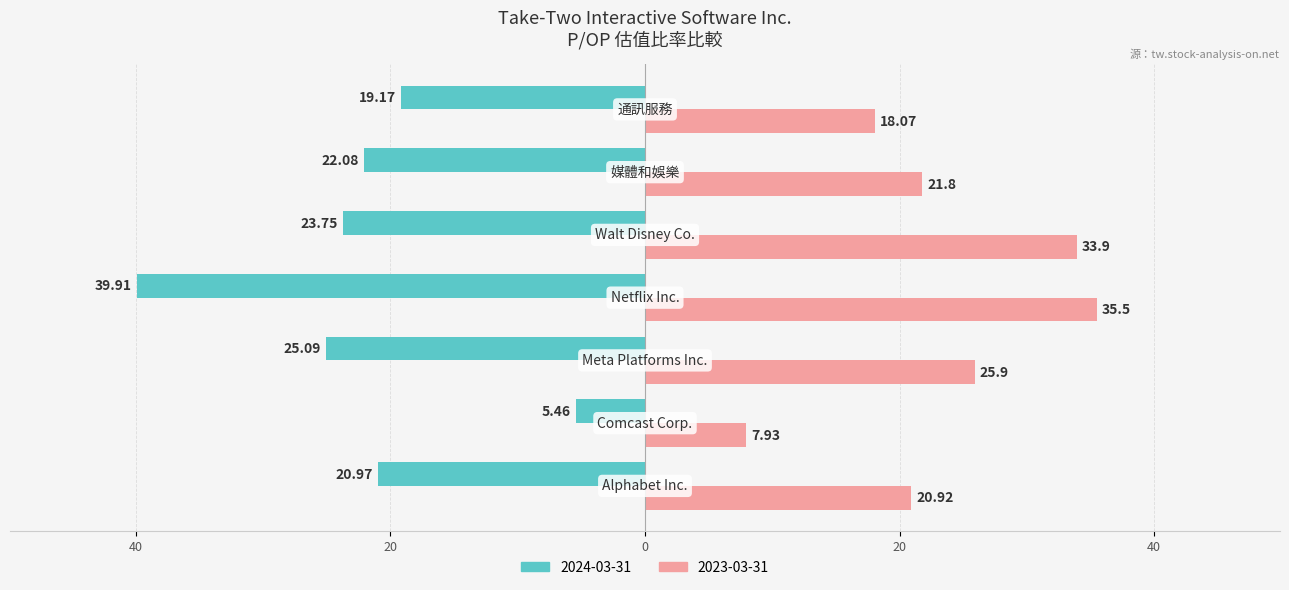

What is the label of the 5th bar from the left?

Walt Disney Co.